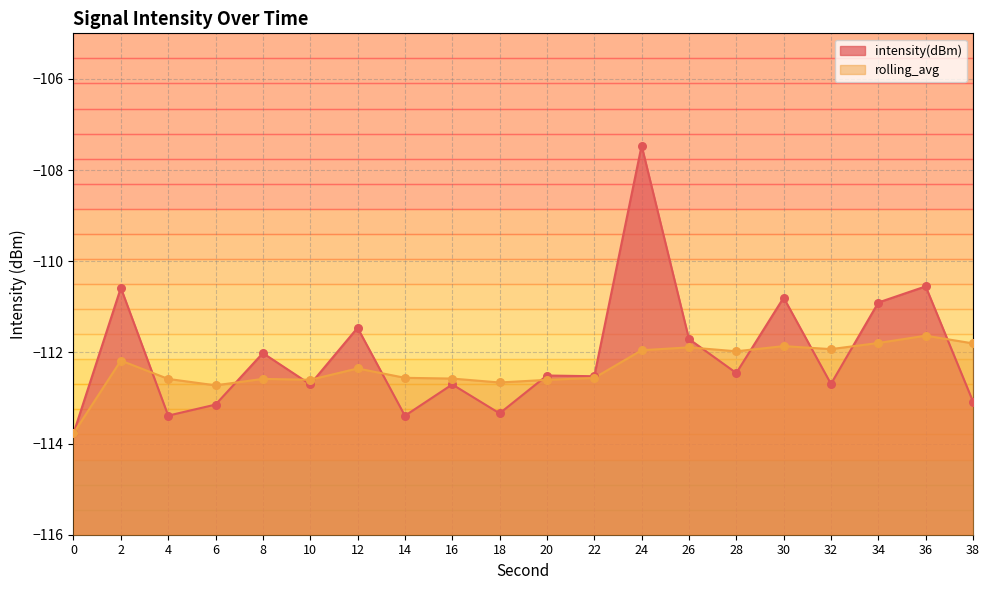

Is the value of intensity(dBm) at 0 greater than the value of rolling_avg at 16?

No